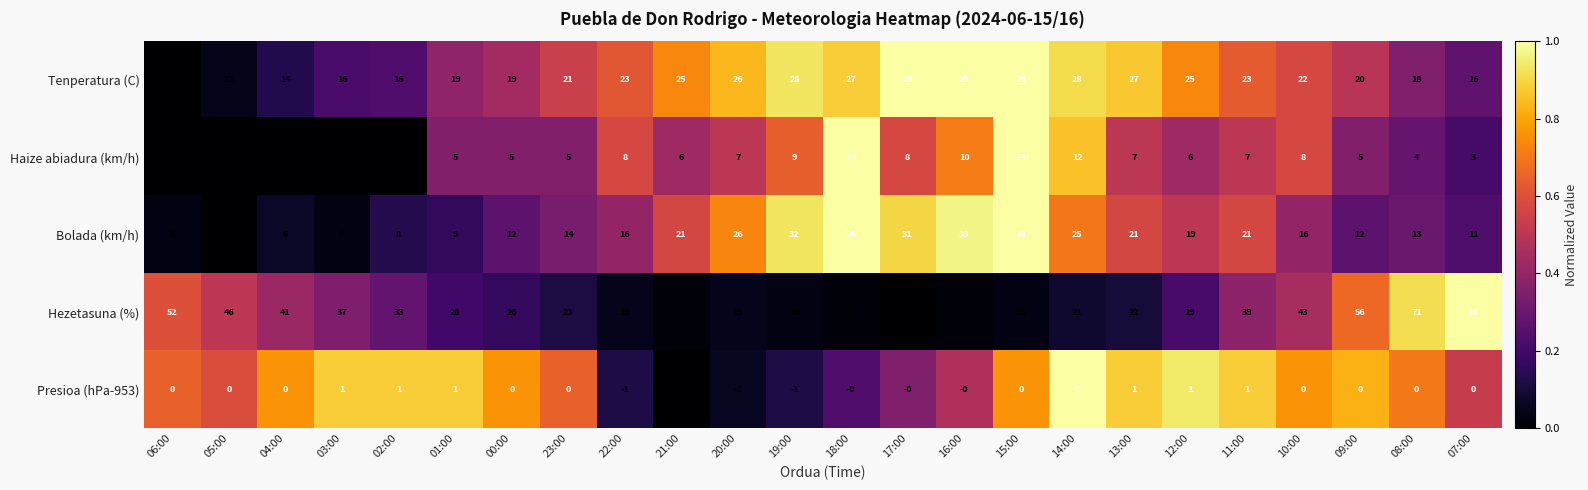

What is the difference between the maximum and minimum values in the Haize abiadura (km/h) series?

14